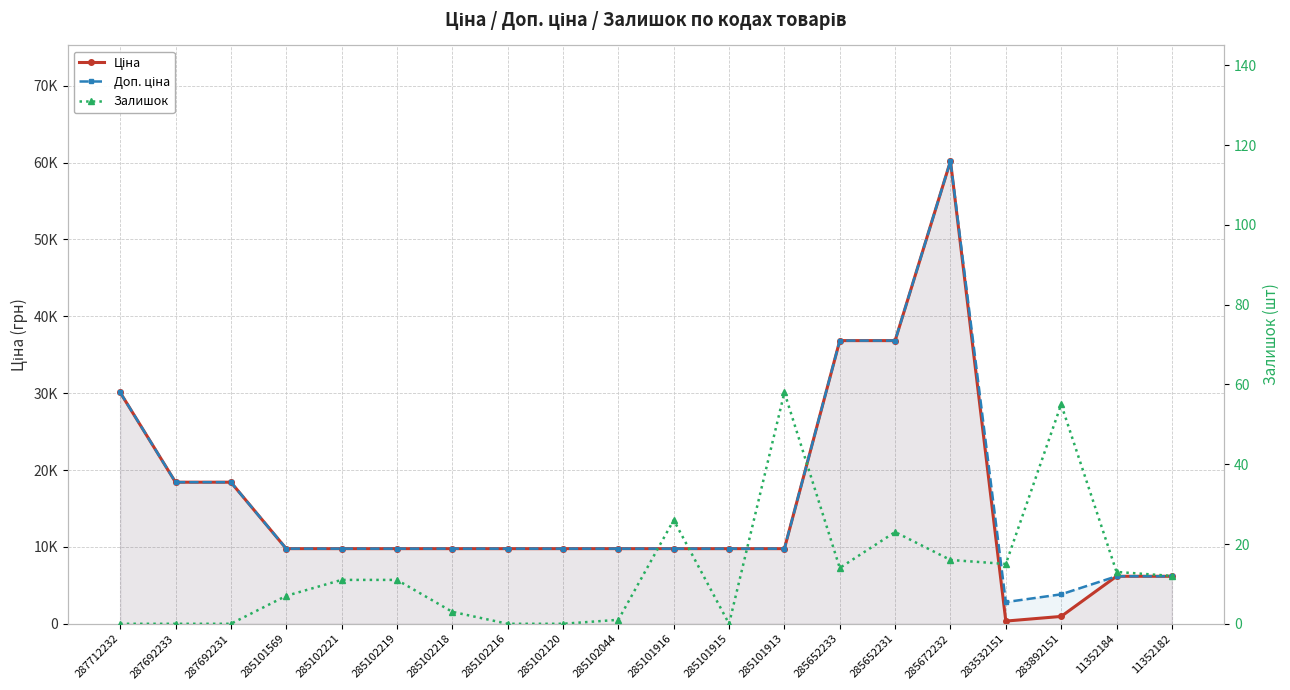

True or false: Залишок has more than 2 points higher than both neighbors.

True